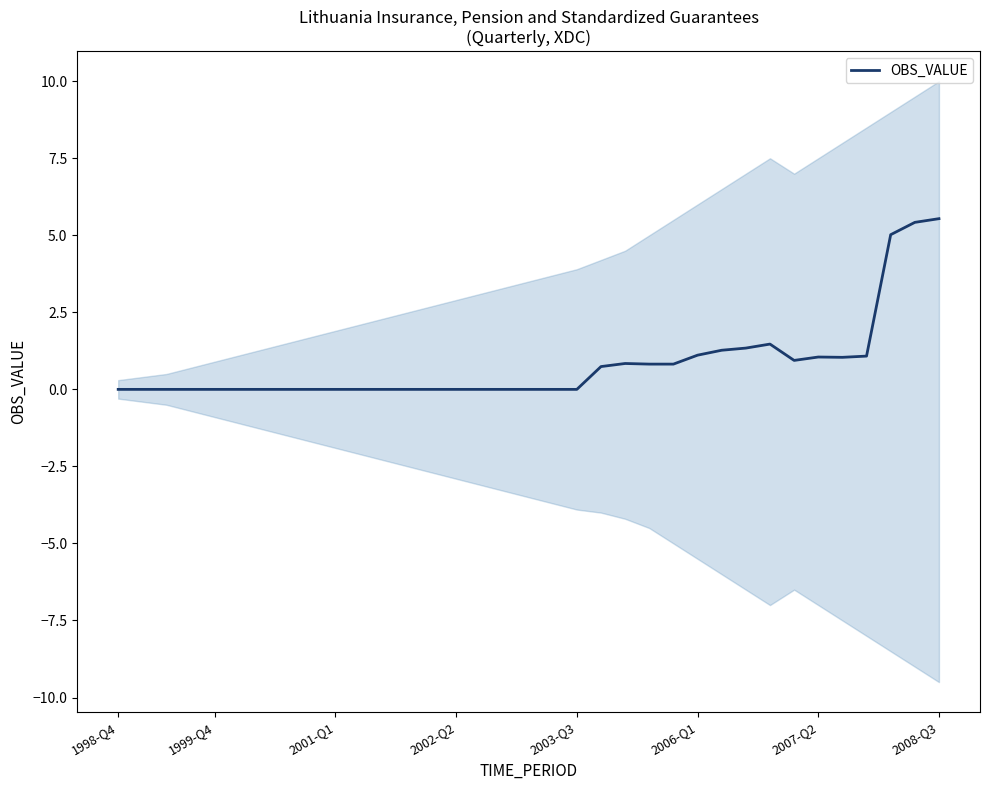

True or false: there are more than 2 points higher than both neighbors.

True